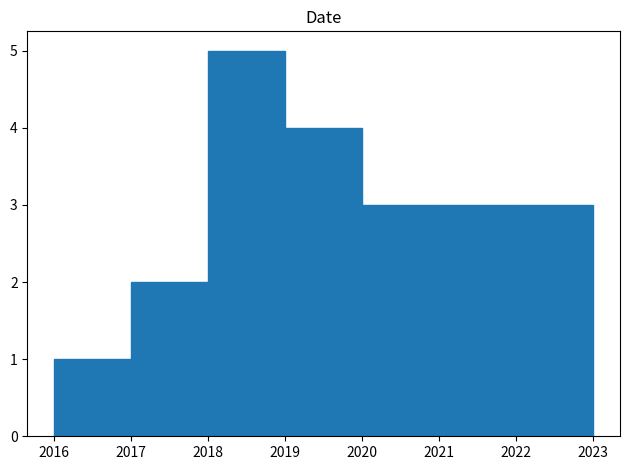

What is the height of the bar covering 2021 to 2022 on the x-axis? The values are not printed on the chart, so give them approximately, as read against the axis.

3